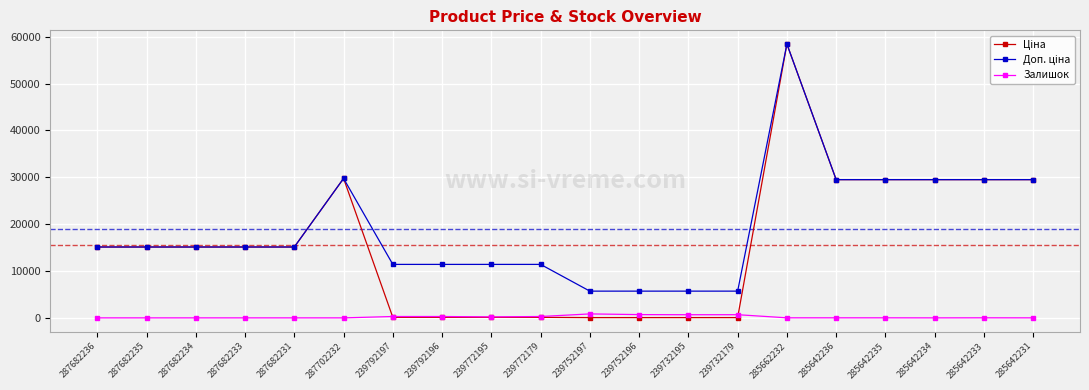

True or false: Залишок has a value of 0.0 at 287682234.

True